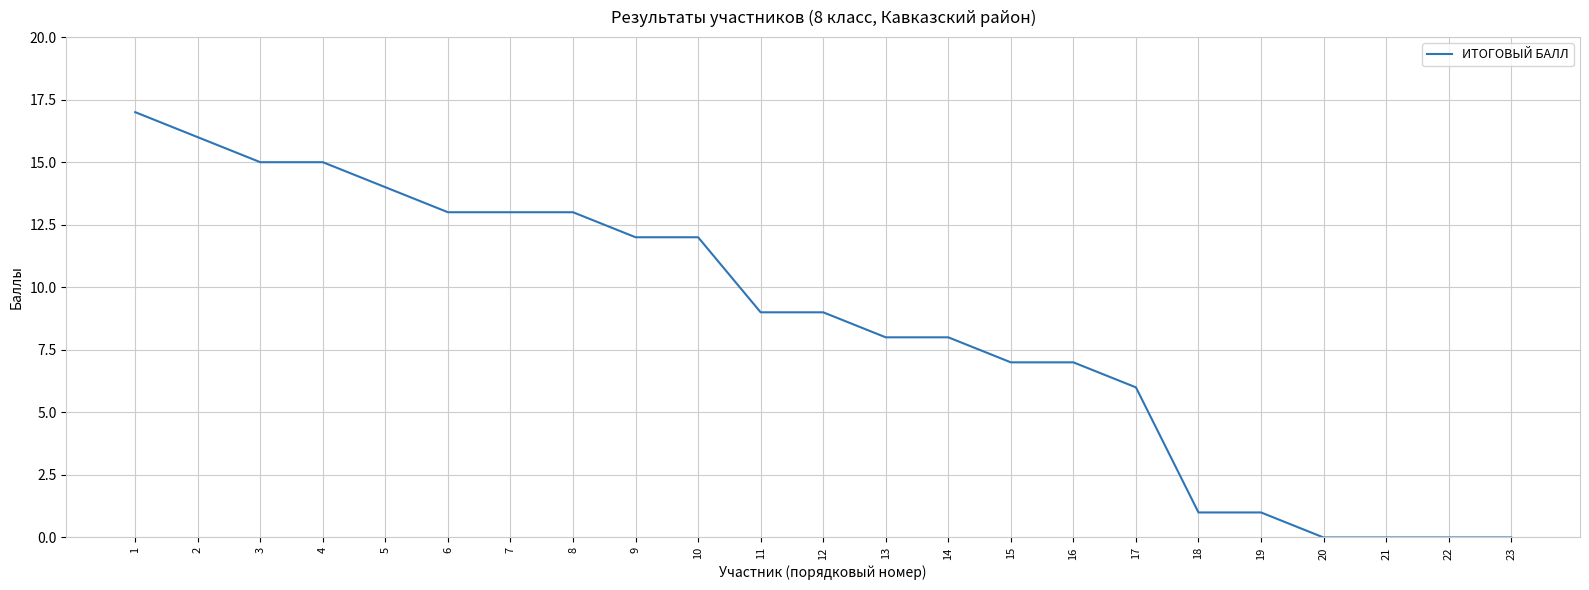

What is the difference between the second highest and minimum values?

16